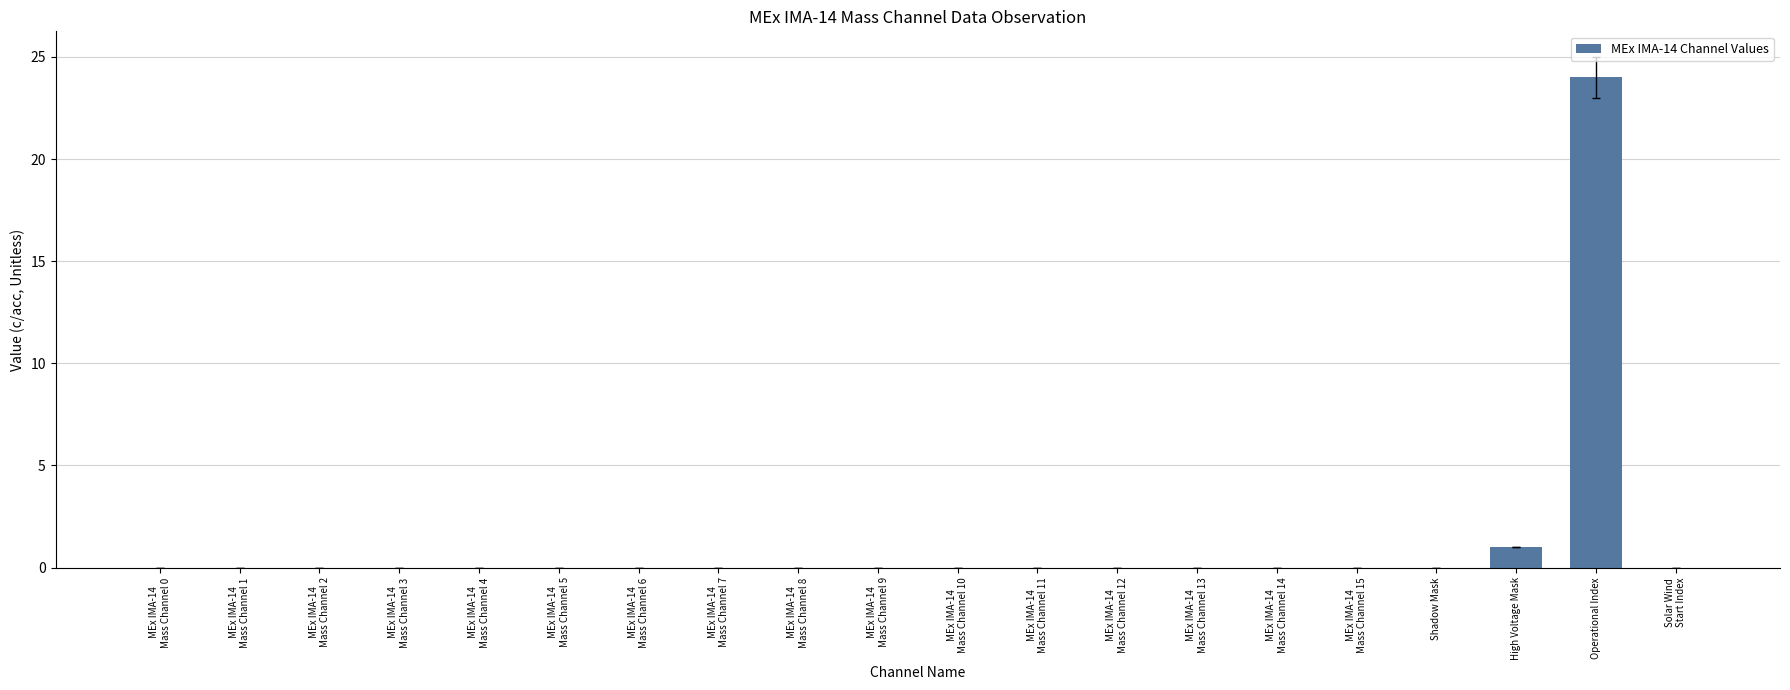

Reading right to left, transcribe all the data shown in this chart.

Solar Wind
Start Index=0	Operational Index=24	High Voltage Mask=1	Shadow Mask=0	MEx IMA-14
Mass Channel 15=0	MEx IMA-14
Mass Channel 14=0	MEx IMA-14
Mass Channel 13=0	MEx IMA-14
Mass Channel 12=0	MEx IMA-14
Mass Channel 11=0	MEx IMA-14
Mass Channel 10=0	MEx IMA-14
Mass Channel 9=0	MEx IMA-14
Mass Channel 8=0	MEx IMA-14
Mass Channel 7=0	MEx IMA-14
Mass Channel 6=0	MEx IMA-14
Mass Channel 5=0	MEx IMA-14
Mass Channel 4=0	MEx IMA-14
Mass Channel 3=0	MEx IMA-14
Mass Channel 2=0	MEx IMA-14
Mass Channel 1=0	MEx IMA-14
Mass Channel 0=0